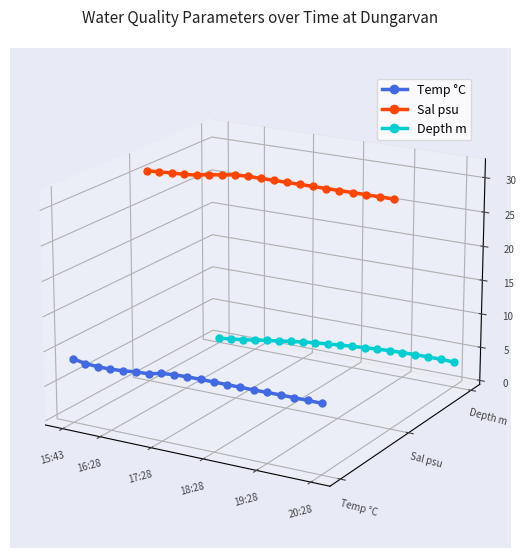

True or false: Depth m and Temp °C cross at least once.

False